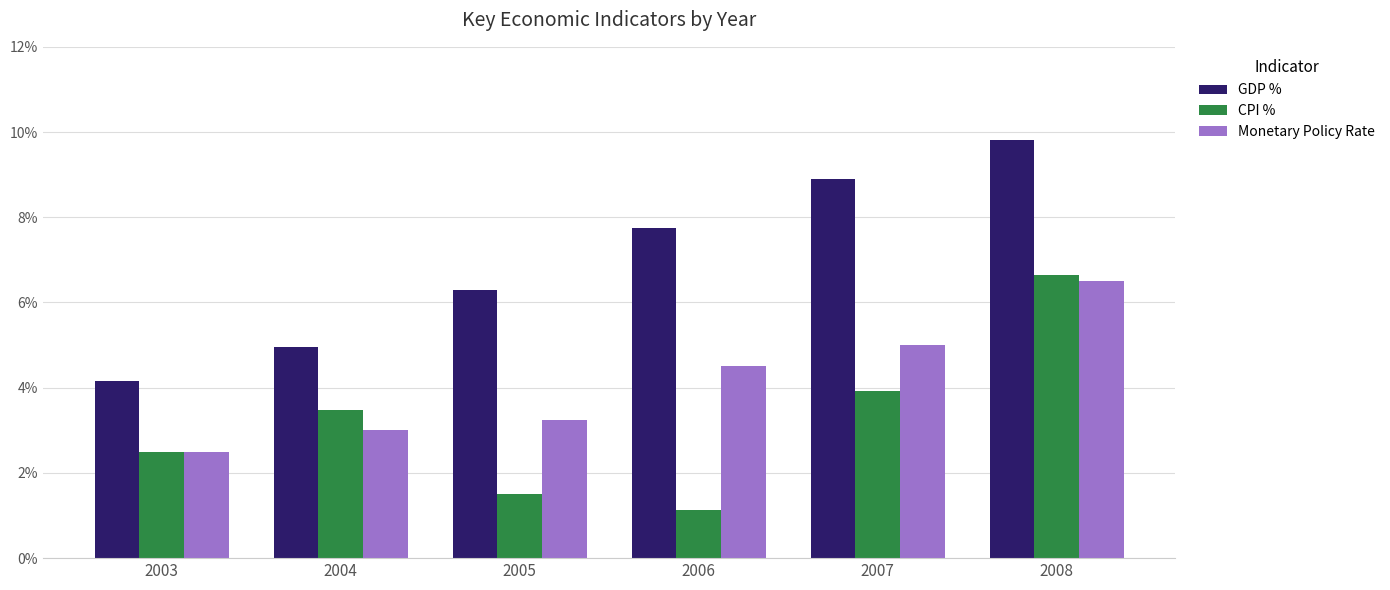

Is the value of GDP % at 2003 greater than the value of Monetary Policy Rate at 2003?

Yes